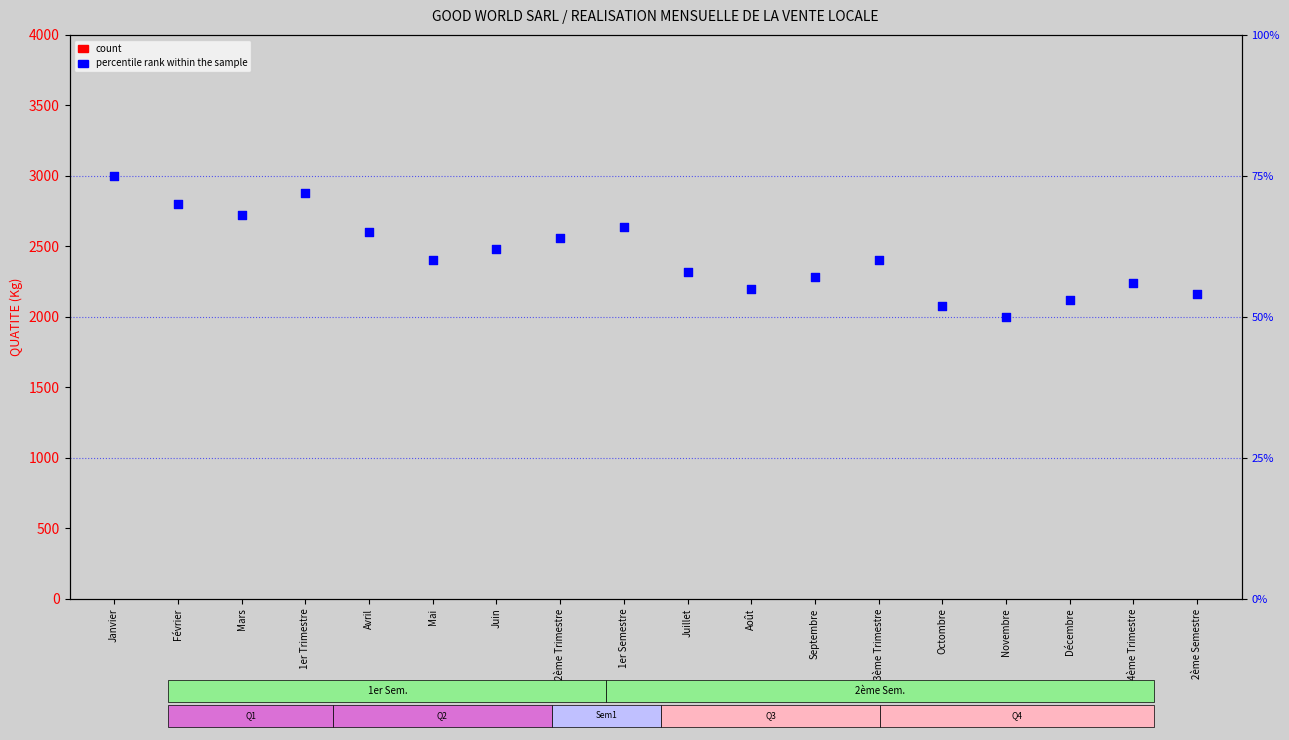

What is the total value across all series at Juin?

62